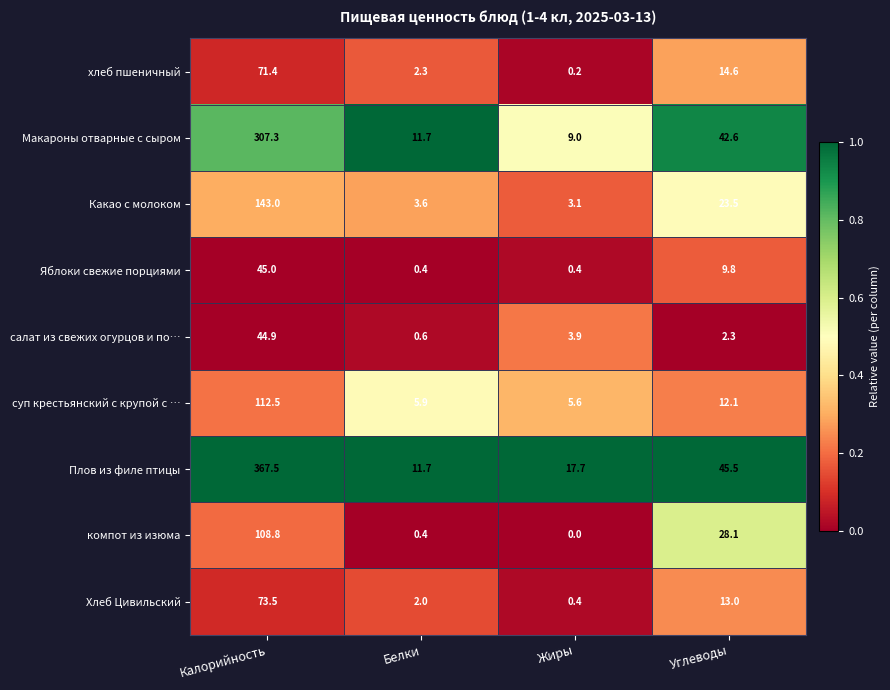

How many data points in салат из свежих огурцов и по… are less than 3?

2